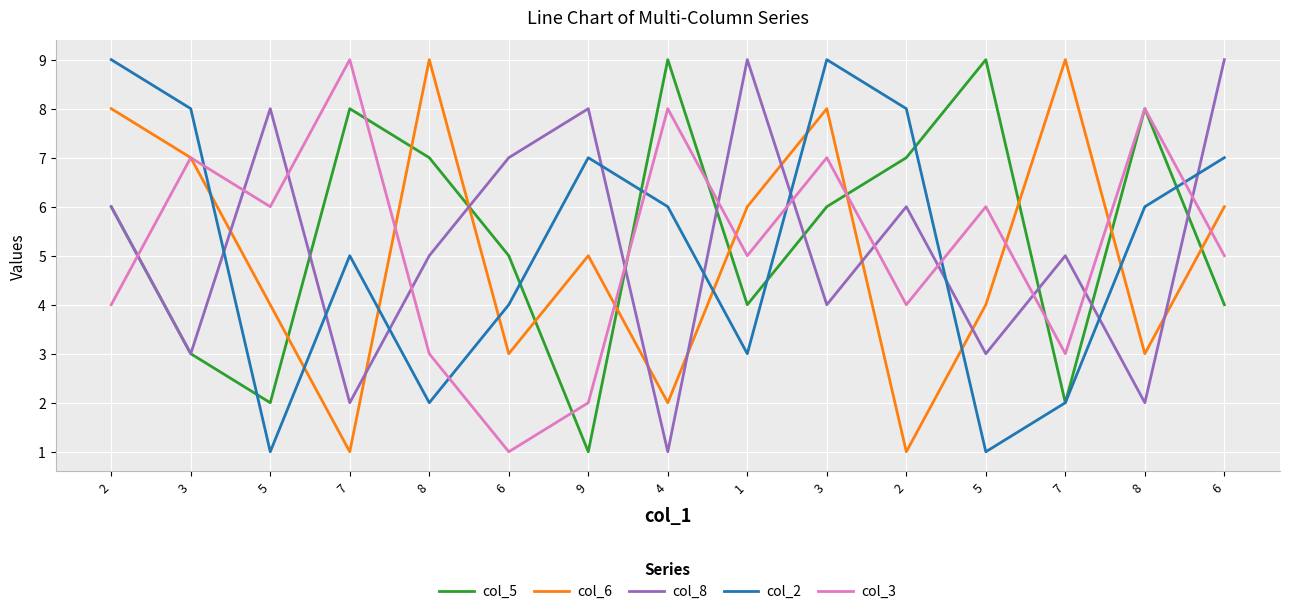

Which series has the largest total across all categories?

col_5